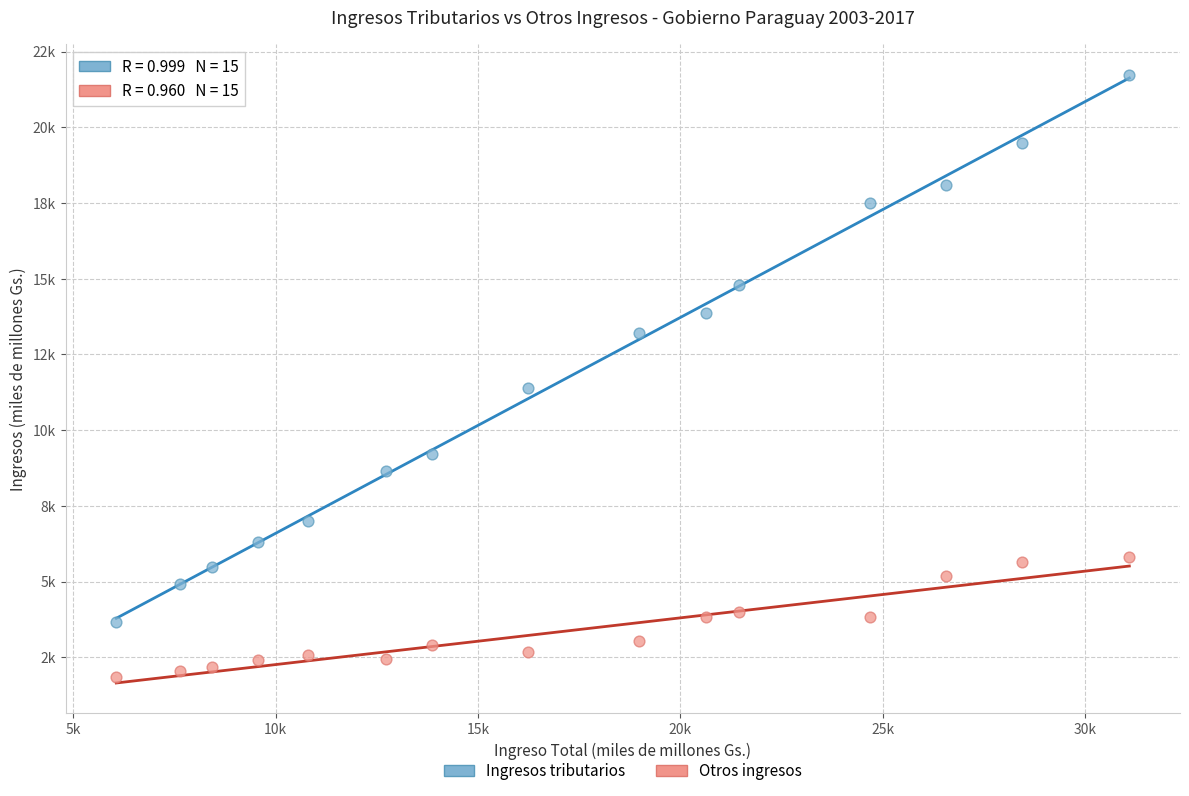

Which series contains the highest Y value?

Ingresos tributarios